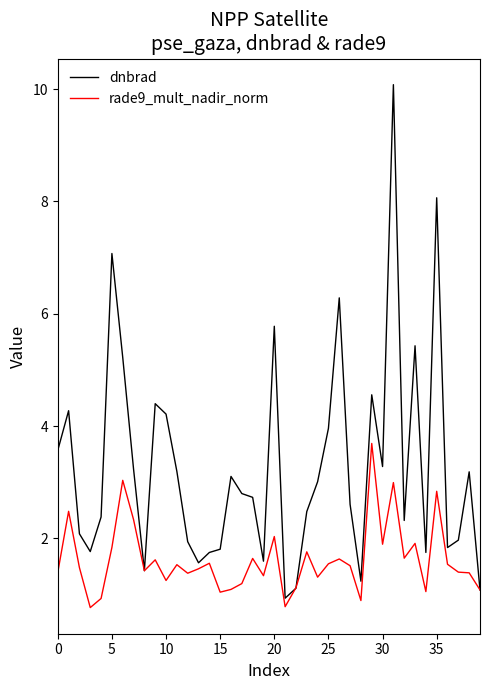

In rade9_mult_nadir_norm, how many points are higher than both neighbors (excluding endpoints)?

13